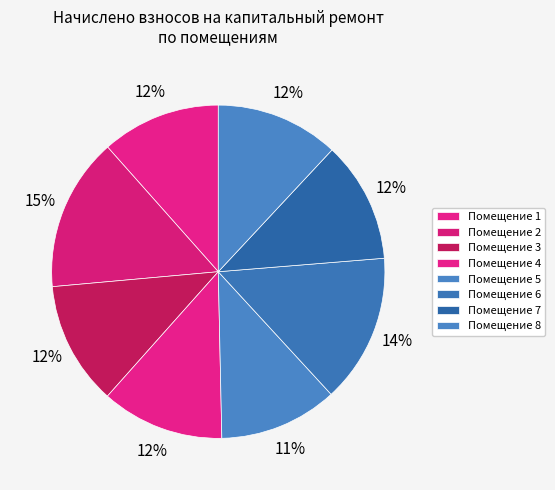

Count the number of slices in the pie.

8